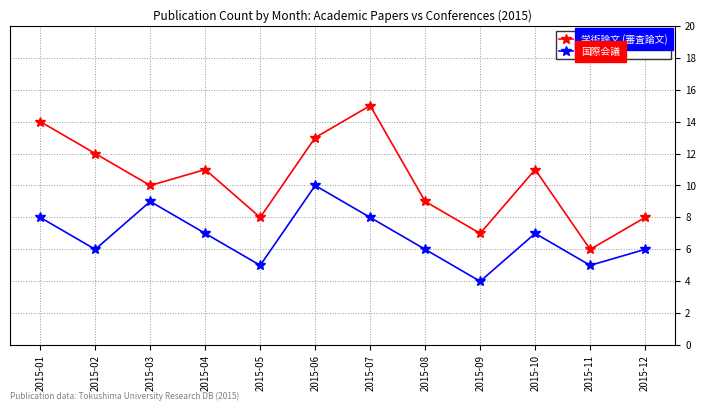

What is the difference between the highest and lowest values at 2015-02?

6